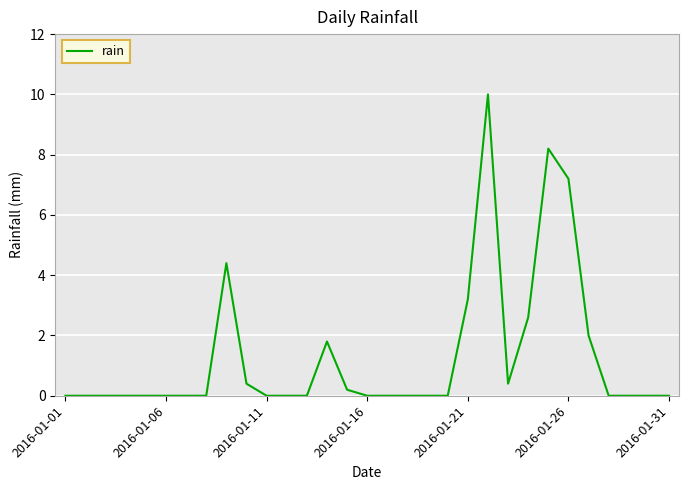

How many lines are shown in the chart?

1